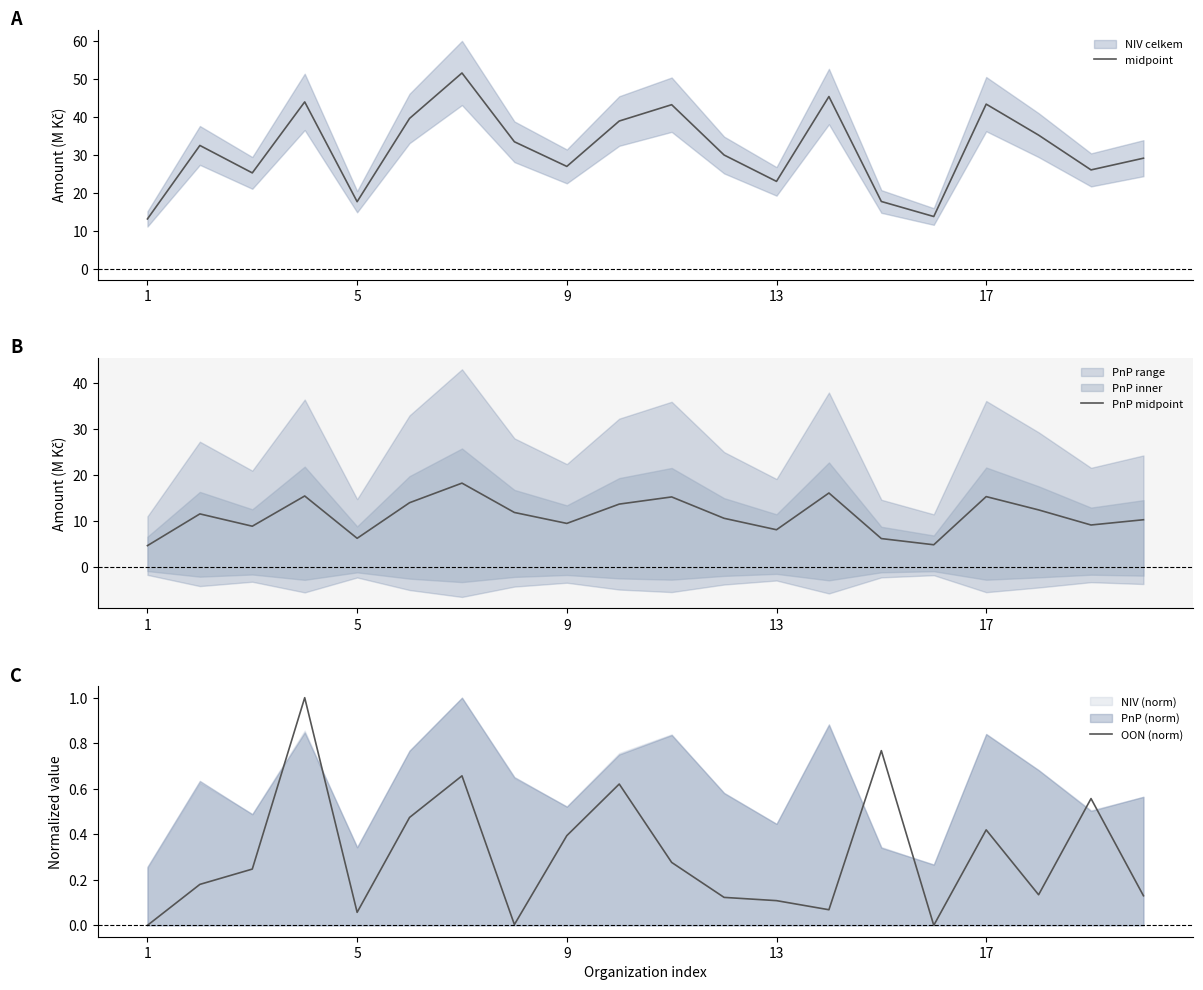

What is the sum of the midpoint values at 14 and 18?

43.6